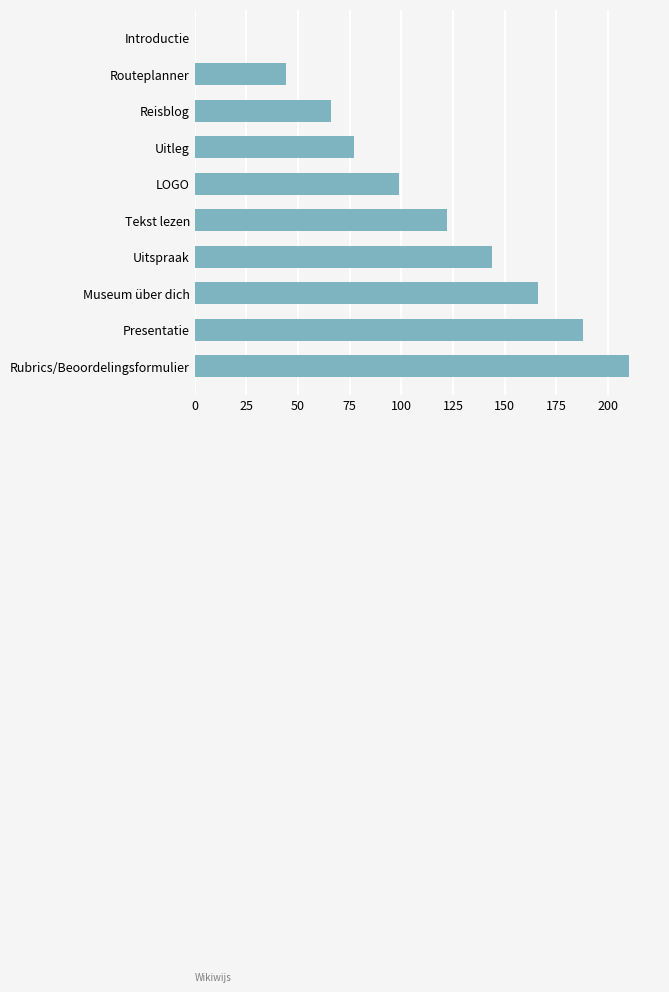

What is the maximum value shown in the chart?

210